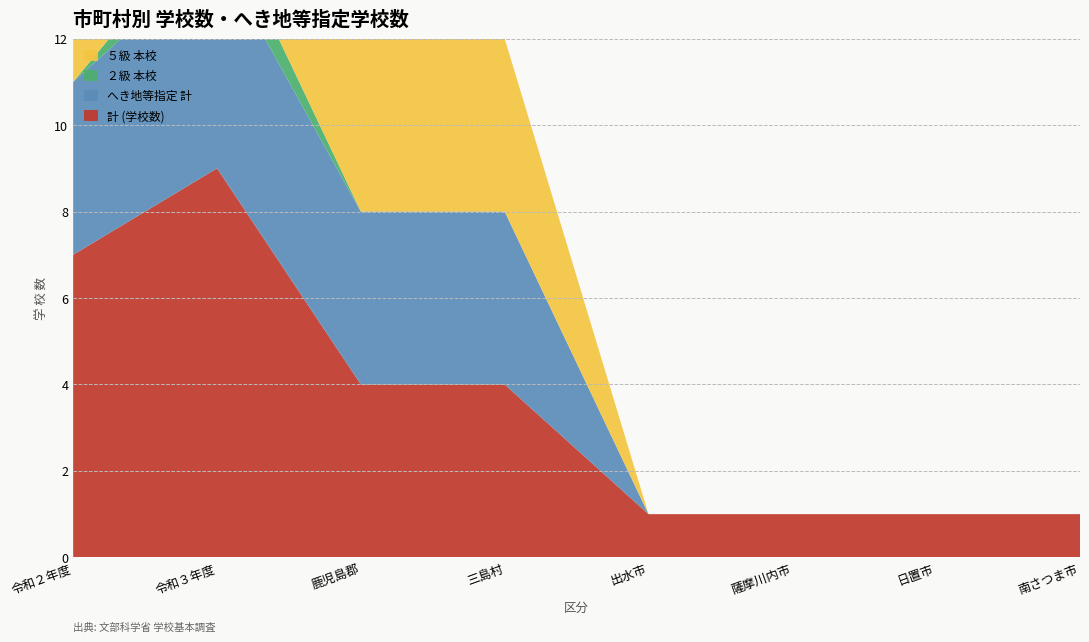

Reading right to left, list all the values displayed in this chart.

計 (学校数): 南さつま市=1	日置市=1	薩摩川内市=1	出水市=1	三島村=4	鹿児島郡=4	令和３年度=9	令和２年度=7
へき地等指定 計: 南さつま市=0	日置市=0	薩摩川内市=0	出水市=0	三島村=4	鹿児島郡=4	令和３年度=5	令和２年度=4
２級 本校: 南さつま市=0	日置市=0	薩摩川内市=0	出水市=0	三島村=0	鹿児島郡=0	令和３年度=1	令和２年度=0
５級 本校: 南さつま市=0	日置市=0	薩摩川内市=0	出水市=0	三島村=4	鹿児島郡=4	令和３年度=4	令和２年度=4